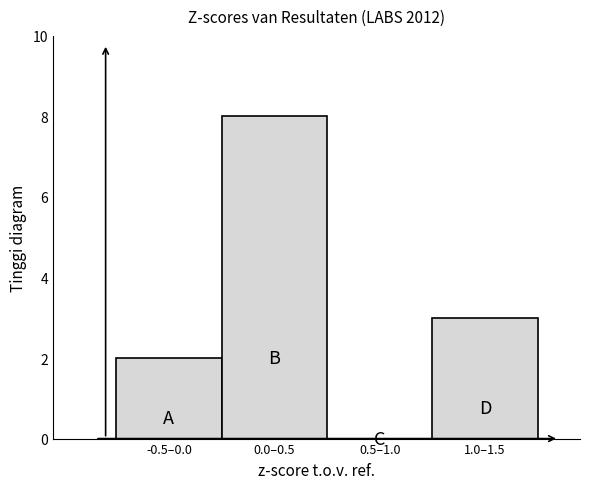

Reading left to right, list all the values displayed in this chart.

-0.5–0.0=2	0.0–0.5=8	0.5–1.0=0	1.0–1.5=3